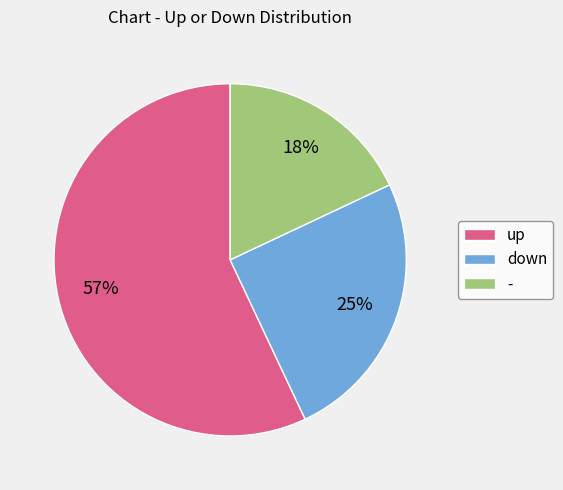

The up slice represents 49% of the pie. True or false?

False